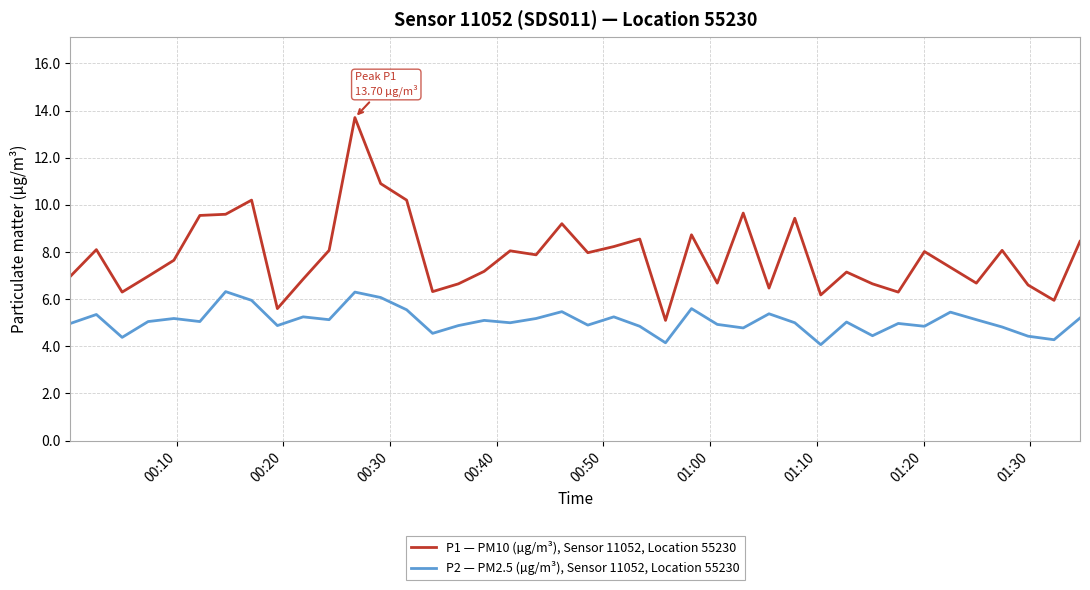

What is the highest value of the P1 — PM10 (µg/m³), Sensor 11052, Location 55230 series?

13.7